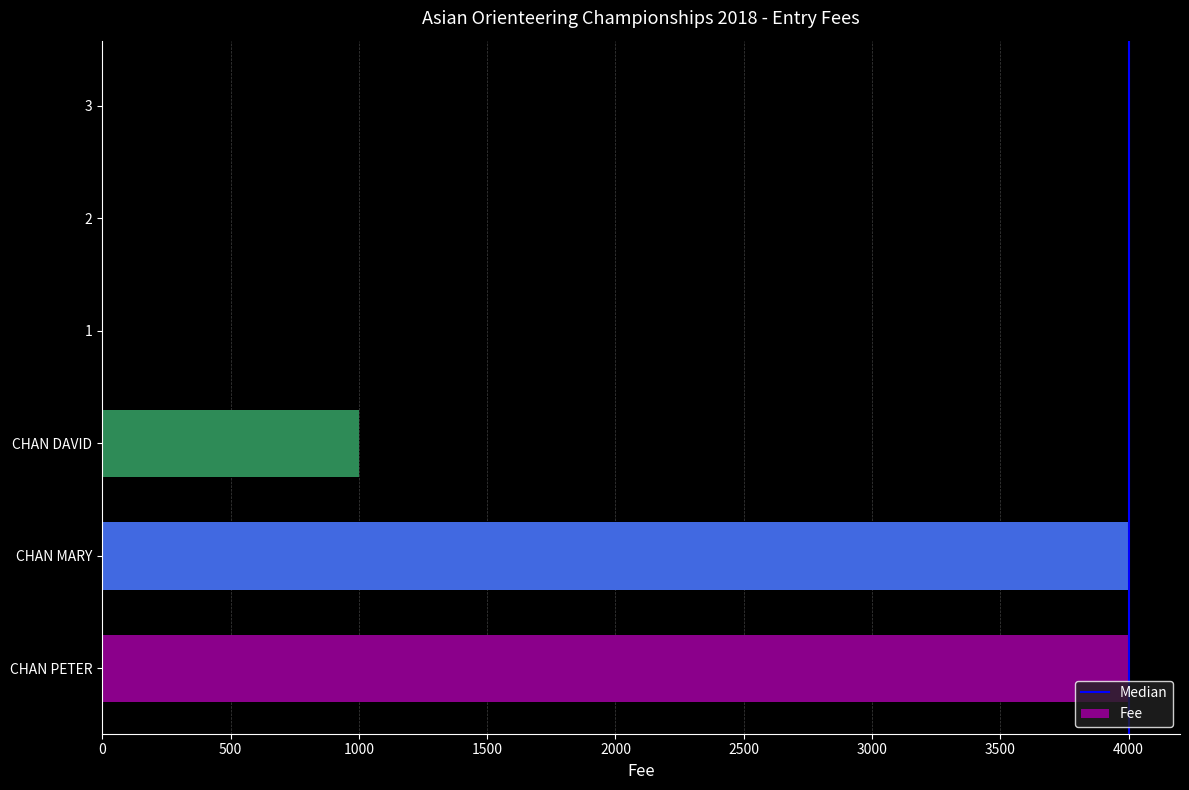

Reading top to bottom, list all the values displayed in this chart.

3=0	2=0	1=0	CHAN DAVID=1000	CHAN MARY=4000	CHAN PETER=4000